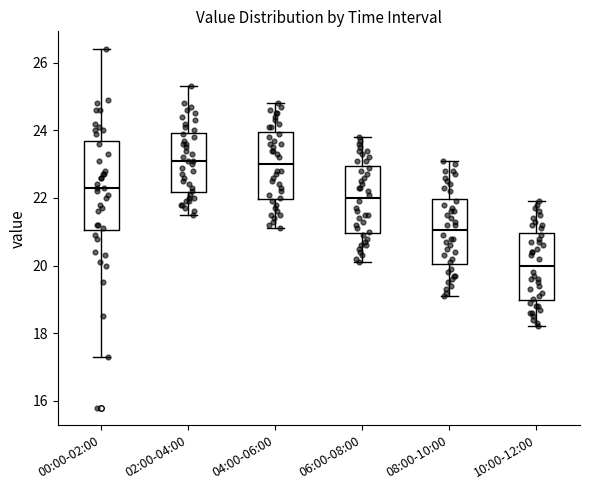

Reading left to right, read every box against the y-axis: the position of its median line, the range the box covers, and the ends of its whiskers. The values are not printed on the chart, so give them approximately, as read against the axis.

00:00-02:00: median 22.4, box 21.0 to 23.6, whiskers 17.4 to 26.4
02:00-04:00: median 23.2, box 22.2 to 24.0, whiskers 21.6 to 25.4
04:00-06:00: median 23.0, box 22.0 to 24.0, whiskers 21.2 to 24.8
06:00-08:00: median 22.0, box 21.0 to 23.0, whiskers 20.2 to 23.8
08:00-10:00: median 21.0, box 20.0 to 22.0, whiskers 19.2 to 23.2
10:00-12:00: median 20.0, box 19.0 to 21.0, whiskers 18.2 to 22.0